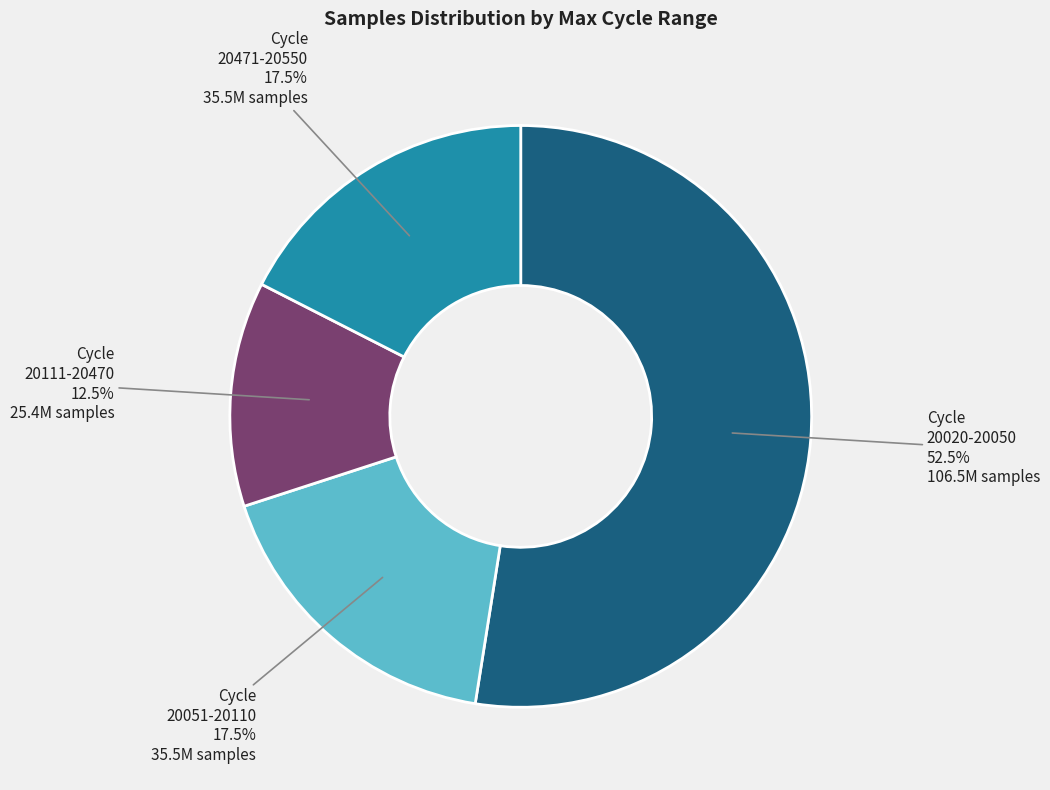

Do 20020-20050 and 20051-20110 together represent more than half of the pie?

Yes